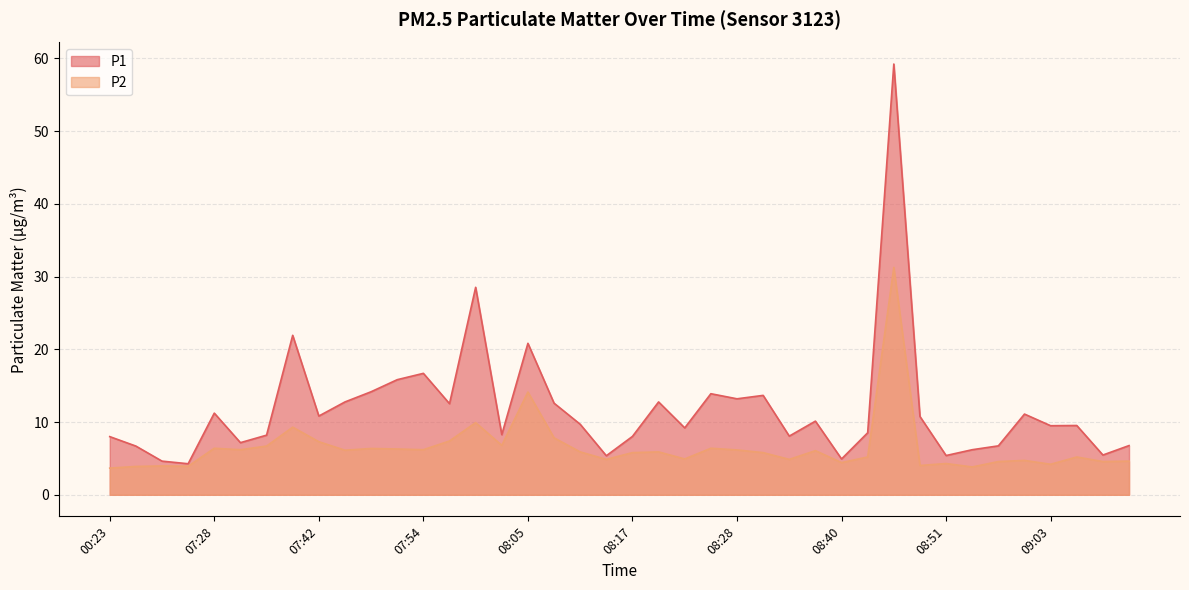

How many lines are shown in the chart?

2